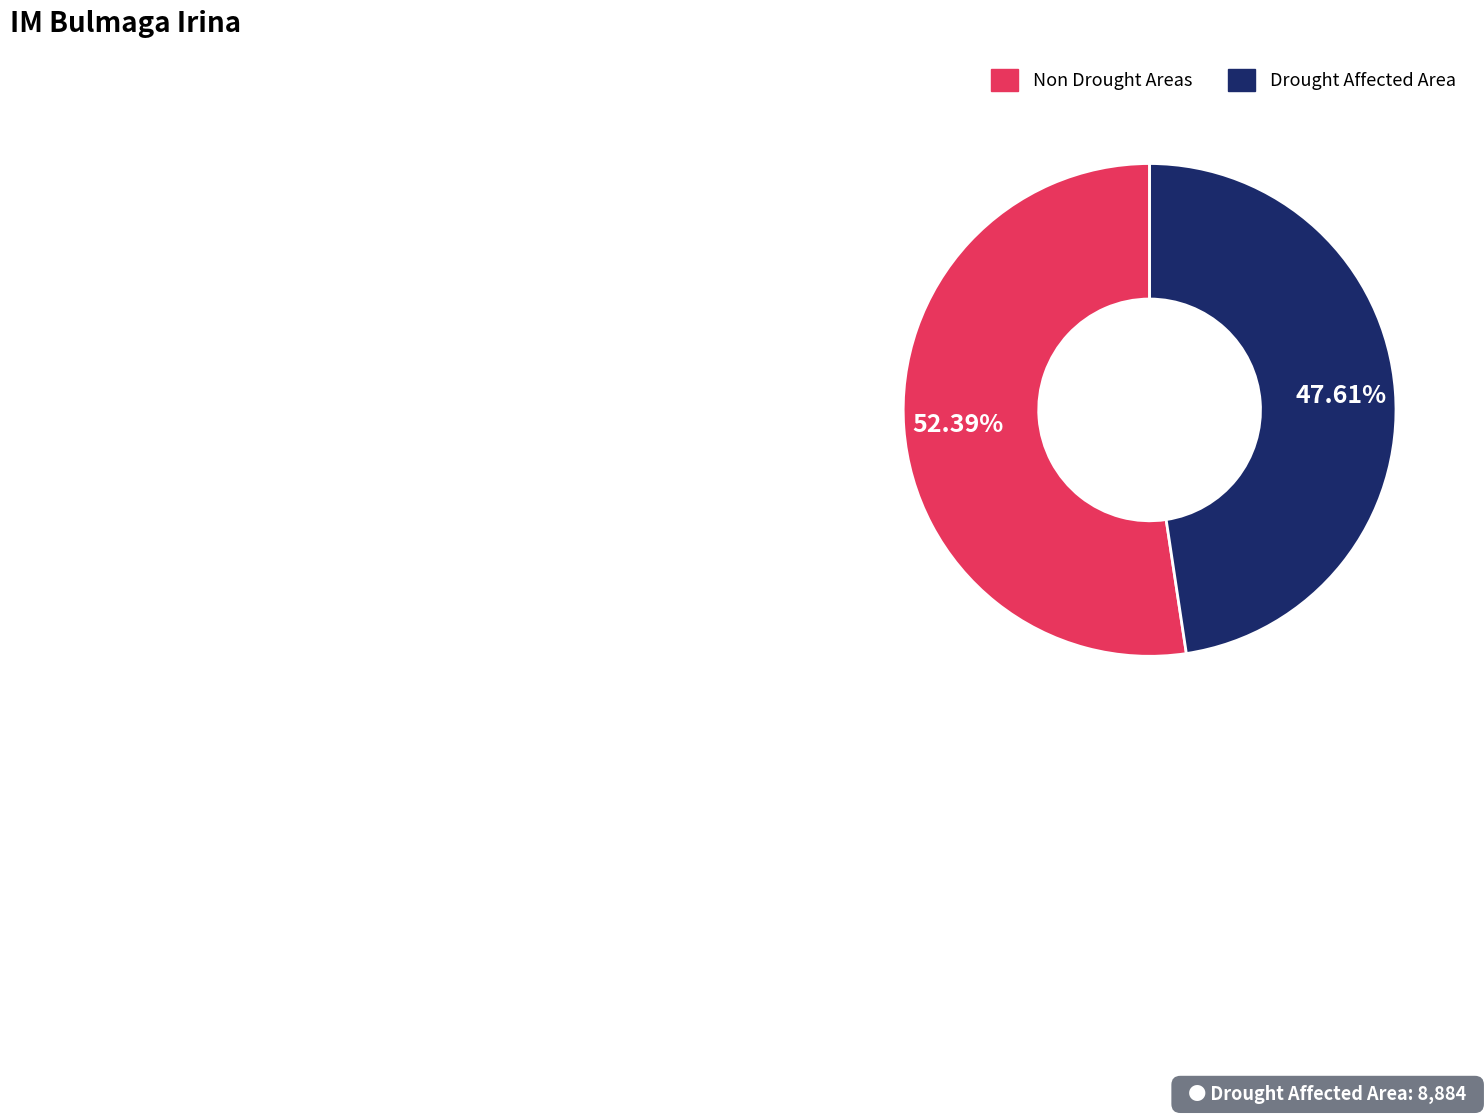

Is there any slice that represents more than half of the pie?

Yes